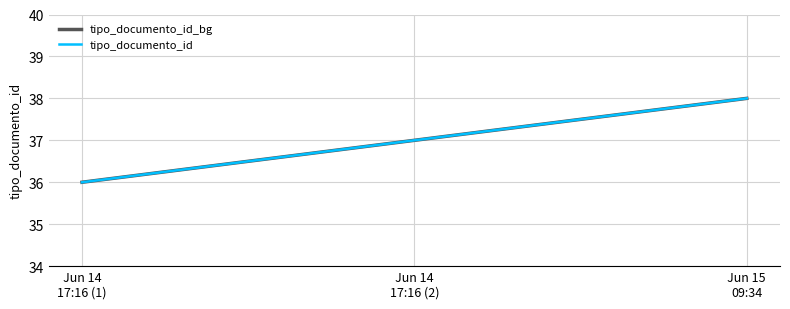

What is the difference between the maximum and second lowest values in the tipo_documento_id series?

1